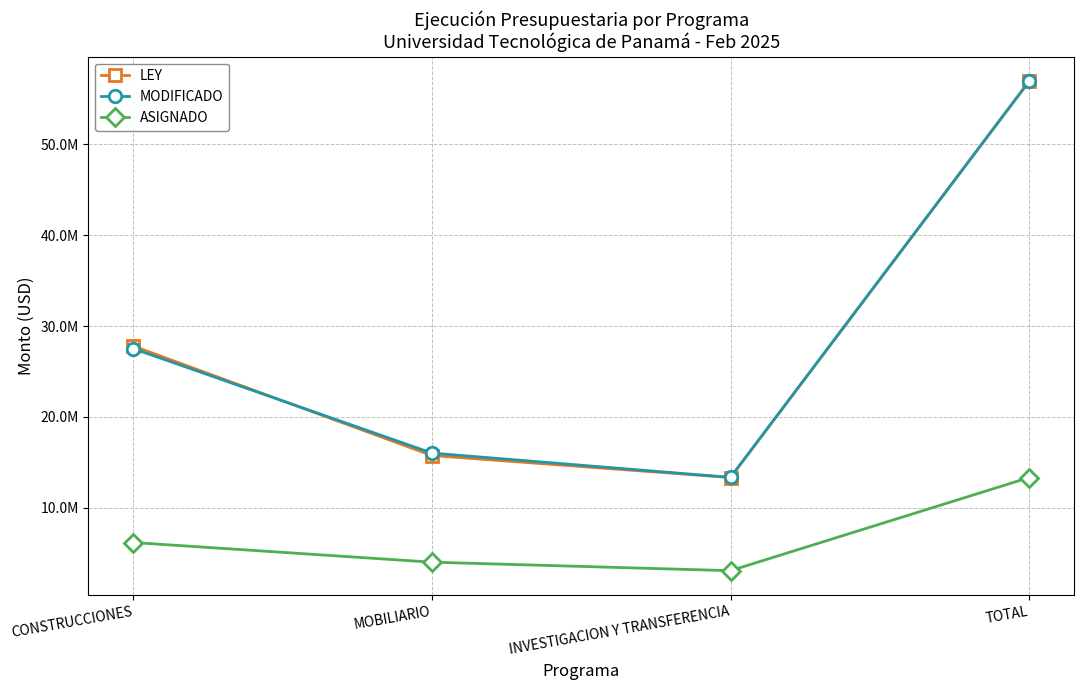

Does the chart have visible grid lines?

Yes